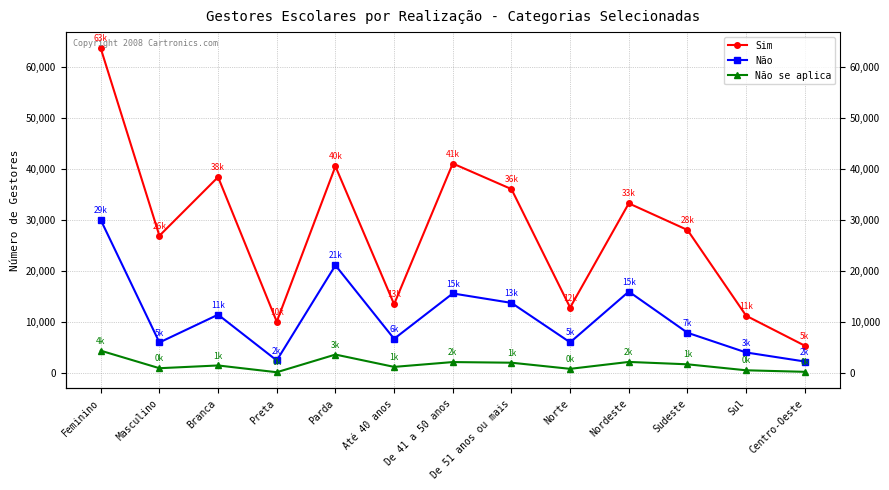

Reading left to right, extract all data points from this chart.

Sim: 63669	26889	38403	10029	40503	13454	41064	36040	12801	33242	28018	11189	5308
Não: 29993	5944	11398	2416	21085	6661	15565	13711	5965	15930	7852	3982	2208
Não se aplica: 4333	893	1433	104	3574	1153	2099	1974	771	2126	1659	485	185